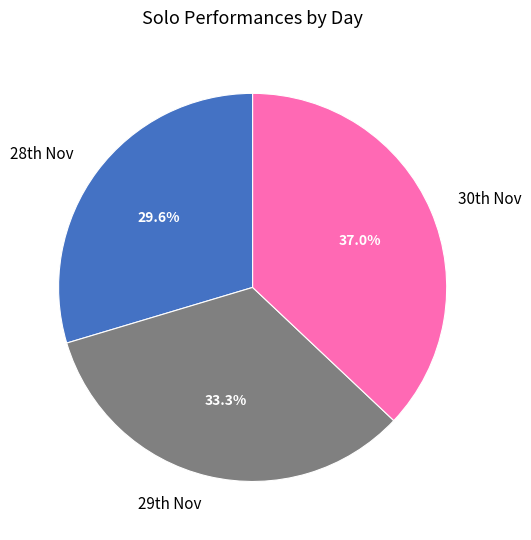

To the nearest percent, what is the average slice percentage?

33%